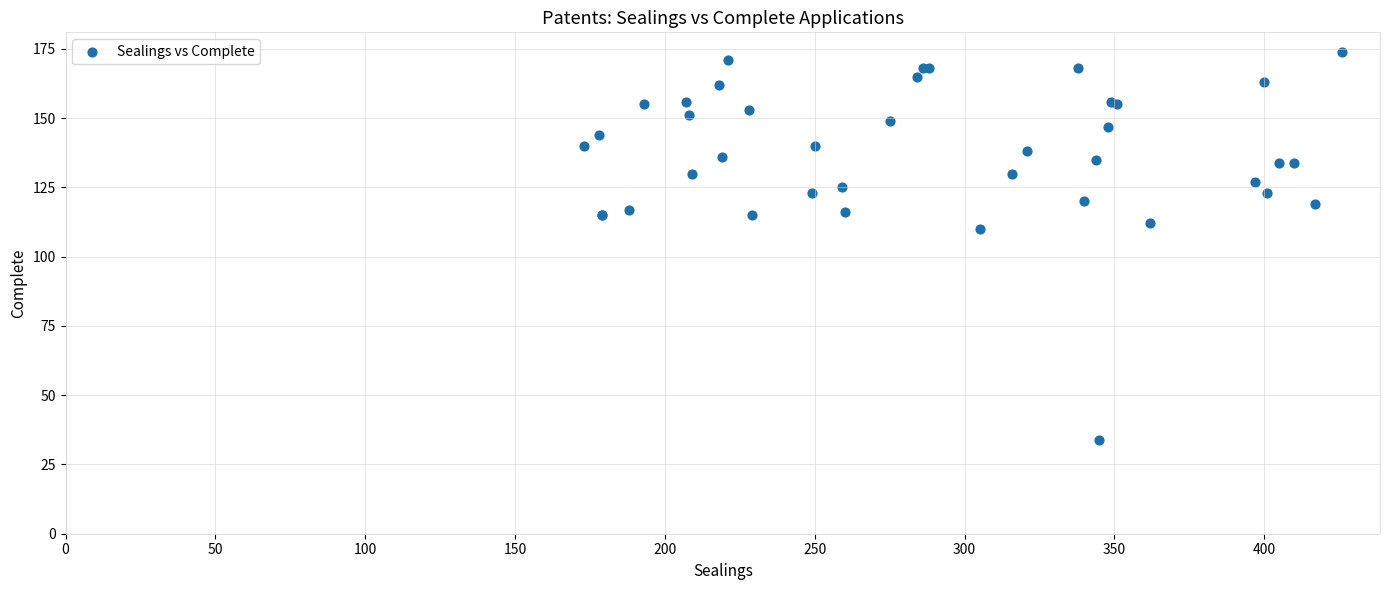

What Y value in the scatter plot is closest to 104?

110